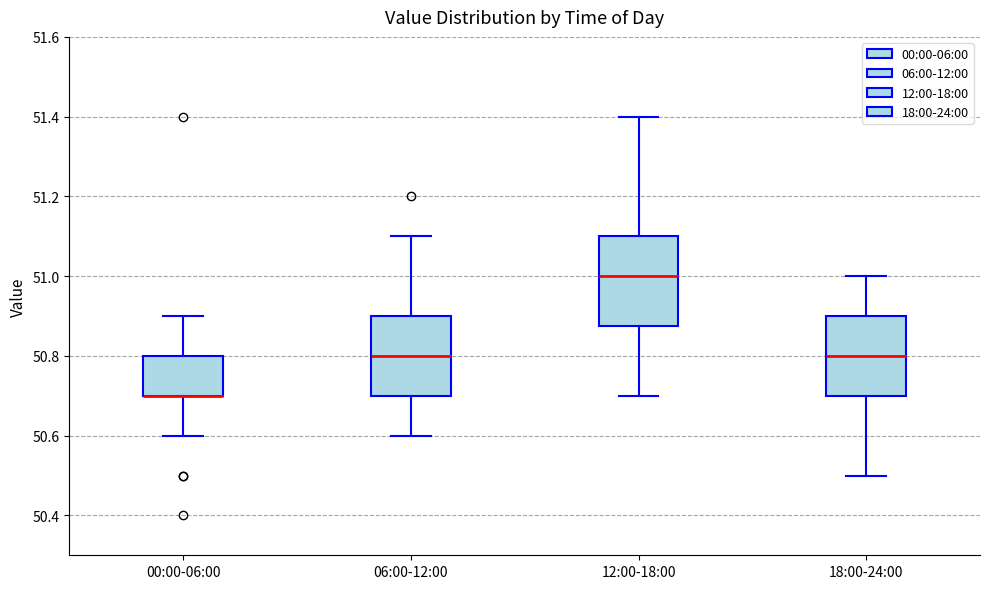

Where does the upper whisker of the box for 00:00-06:00 end on the y-axis? The values are not printed on the chart, so give them approximately, as read against the axis.

50.90